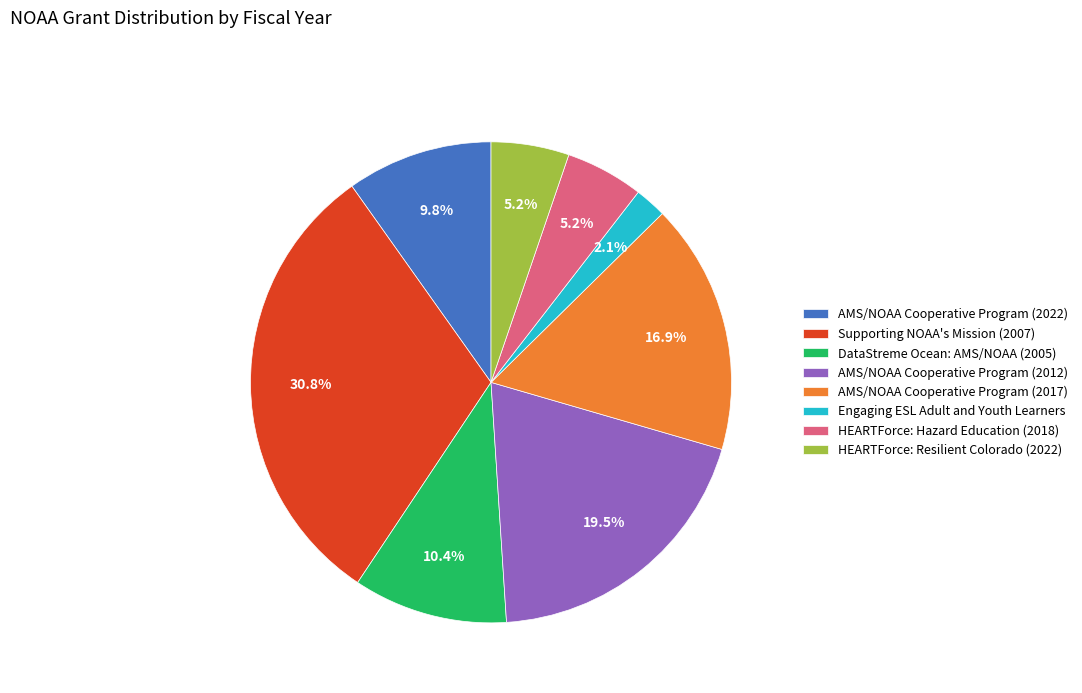

The AMS/NOAA Cooperative Program (2017) slice represents 6% of the pie. True or false?

False